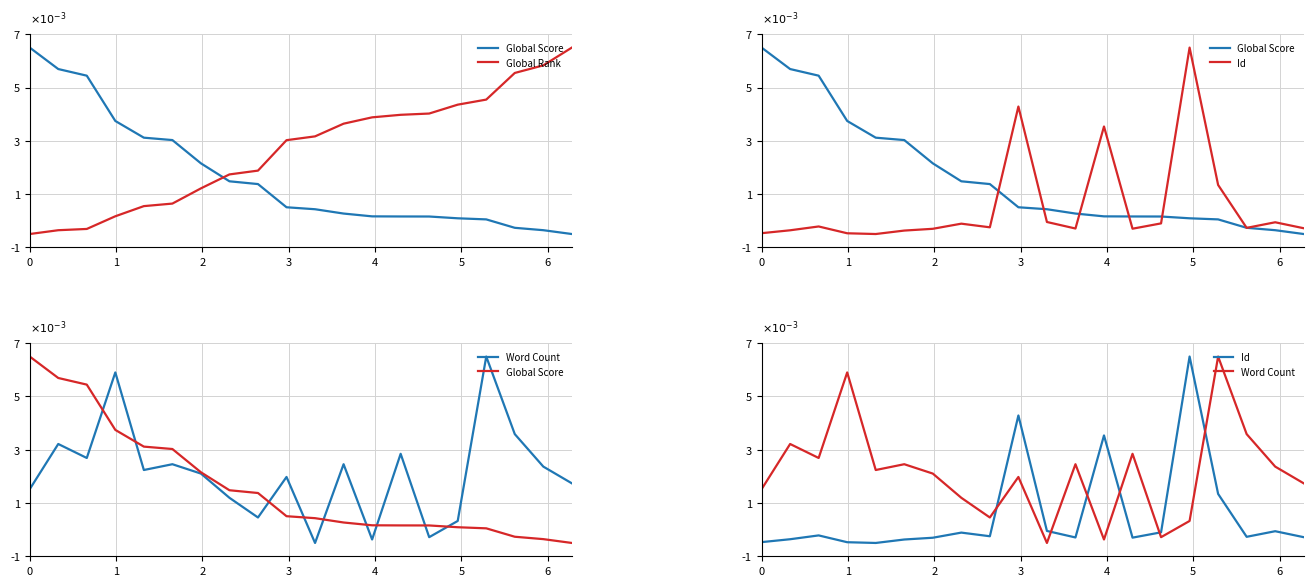

Is the value of Global Rank at 1 greater than the value of Id at 15?

No